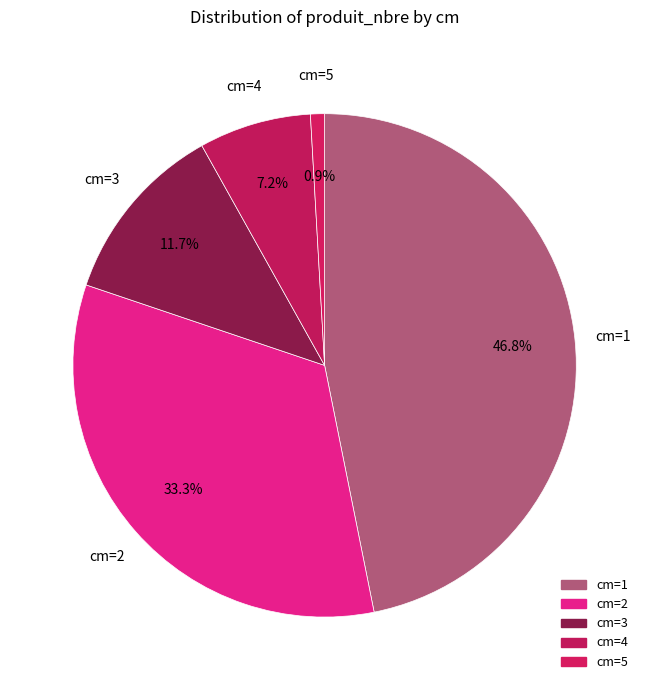

Which slice is the largest?

1